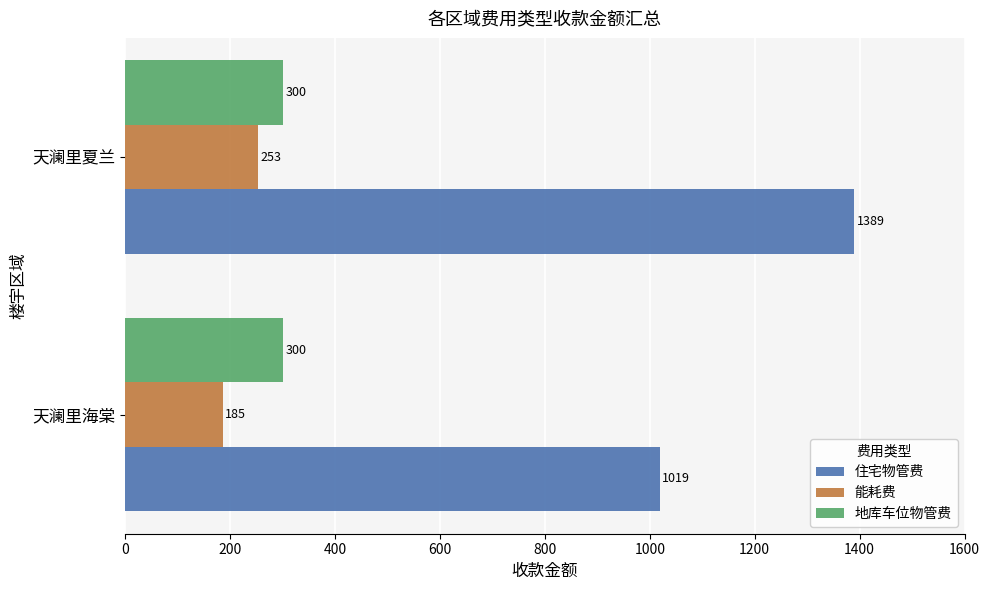

The 住宅物管费 series shows 2010.9 at 天澜里夏兰. True or false?

False